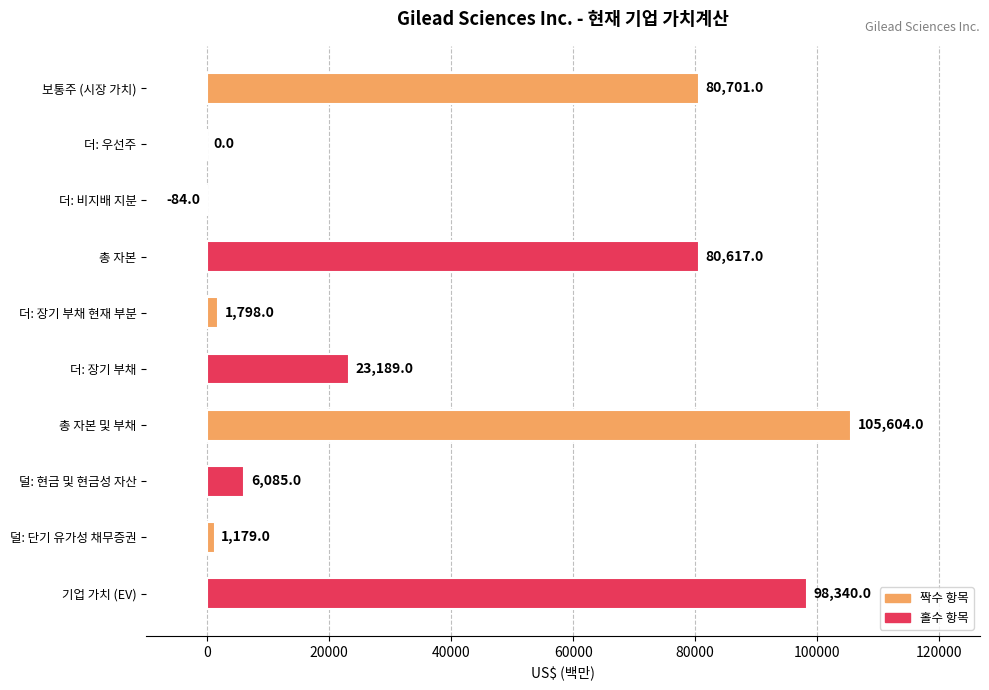

At which label is the value closest to 52760?

총 자본